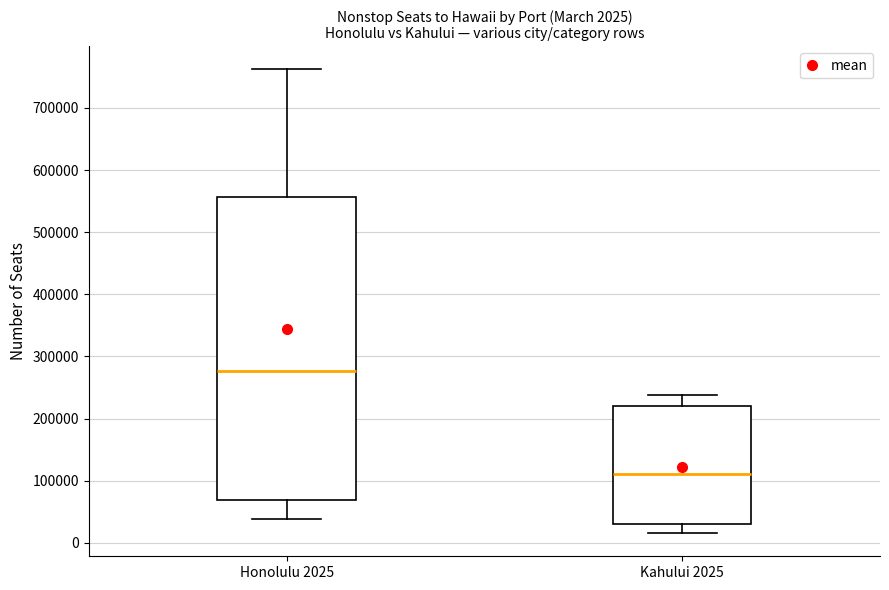

Which box has the highest median line?

Honolulu 2025